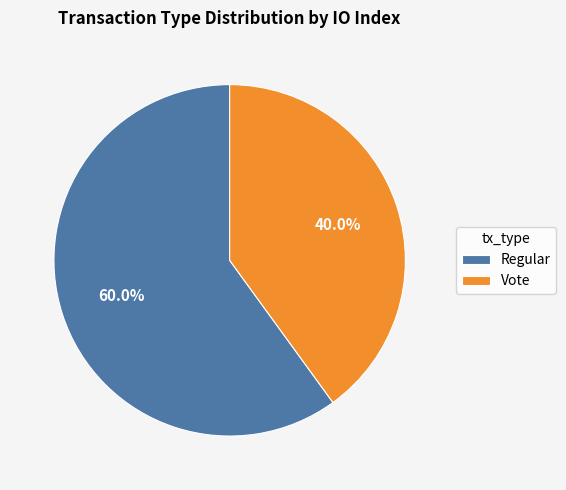

To the nearest percent, what portion does Regular represent?

60%